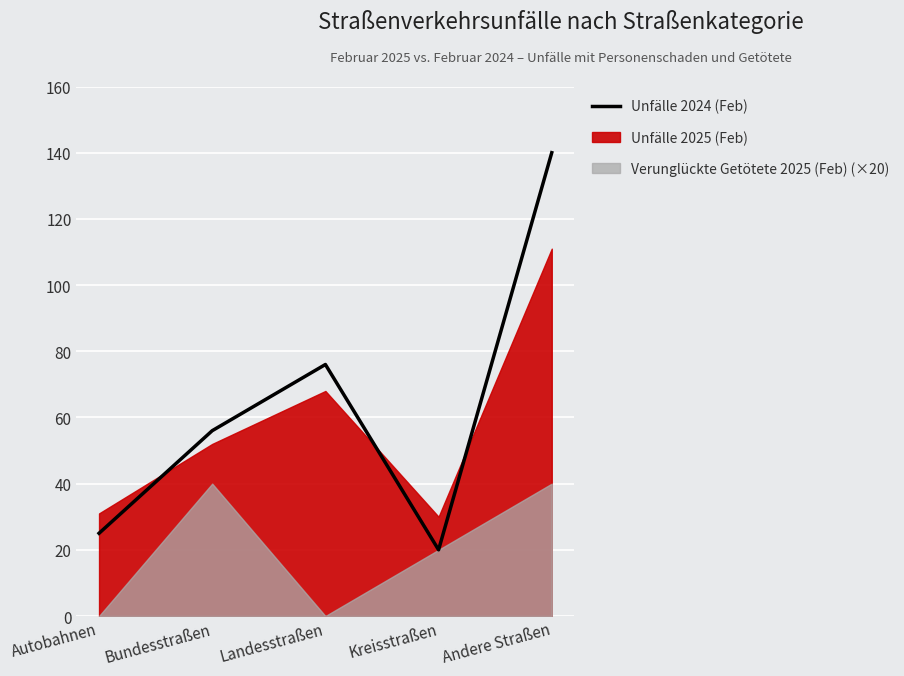

What is the difference between the values at Andere Straßen and Autobahnen?

115